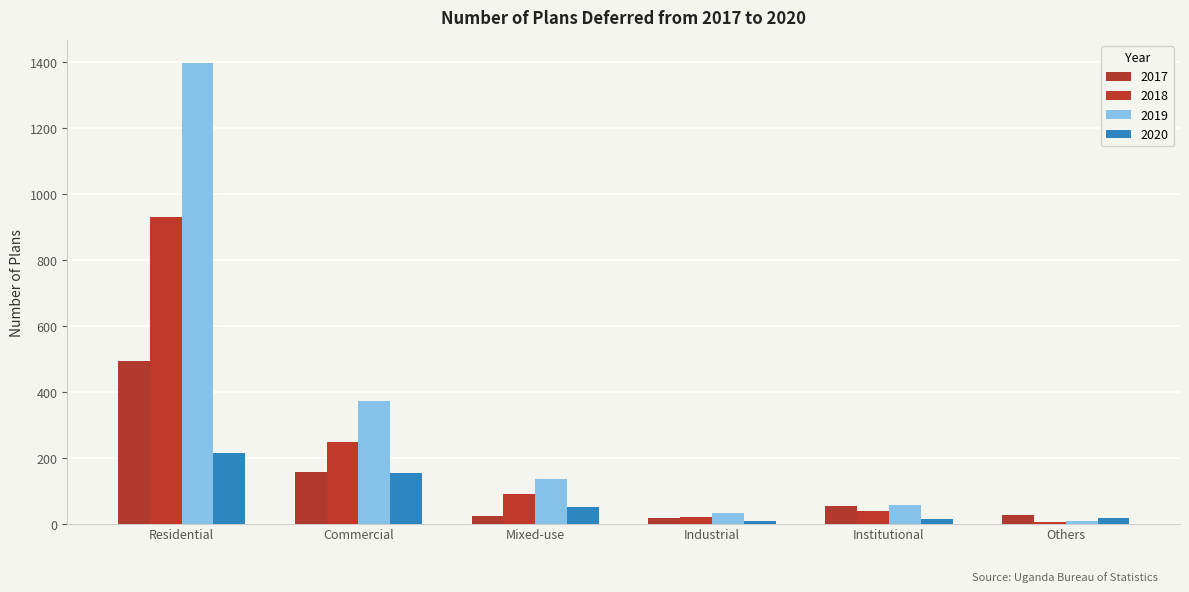

How many data points does each series have?

6